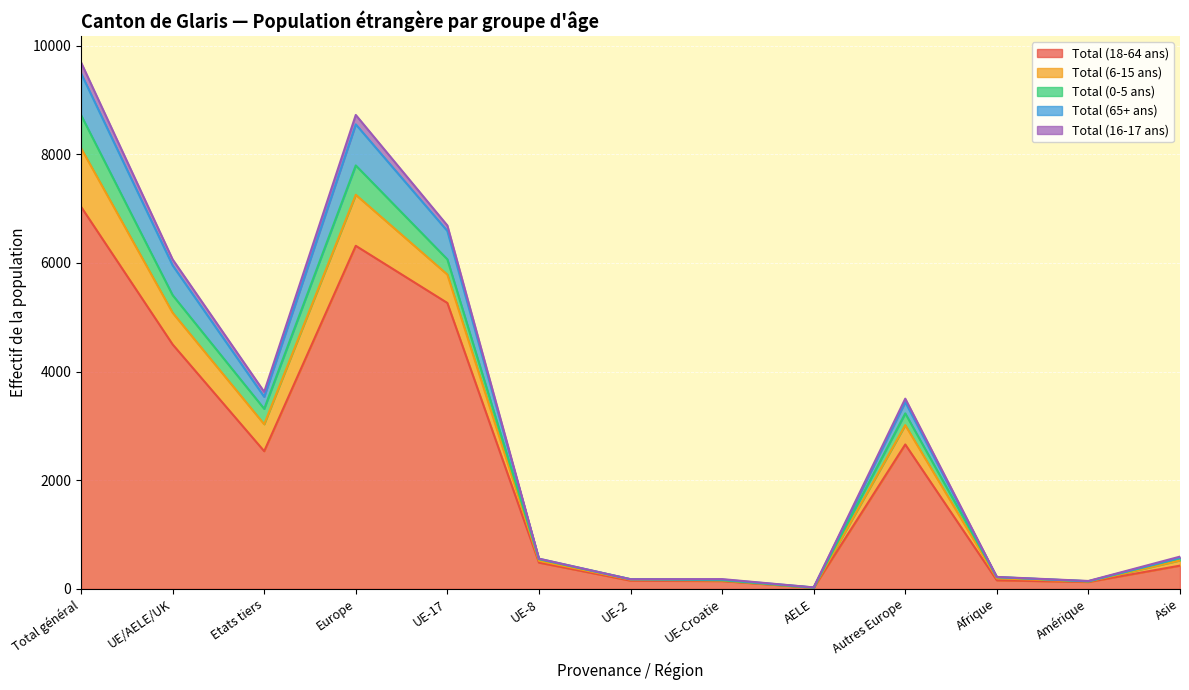

True or false: Total (16-17 ans) and Total (6-15 ans) intersect in this chart.

False